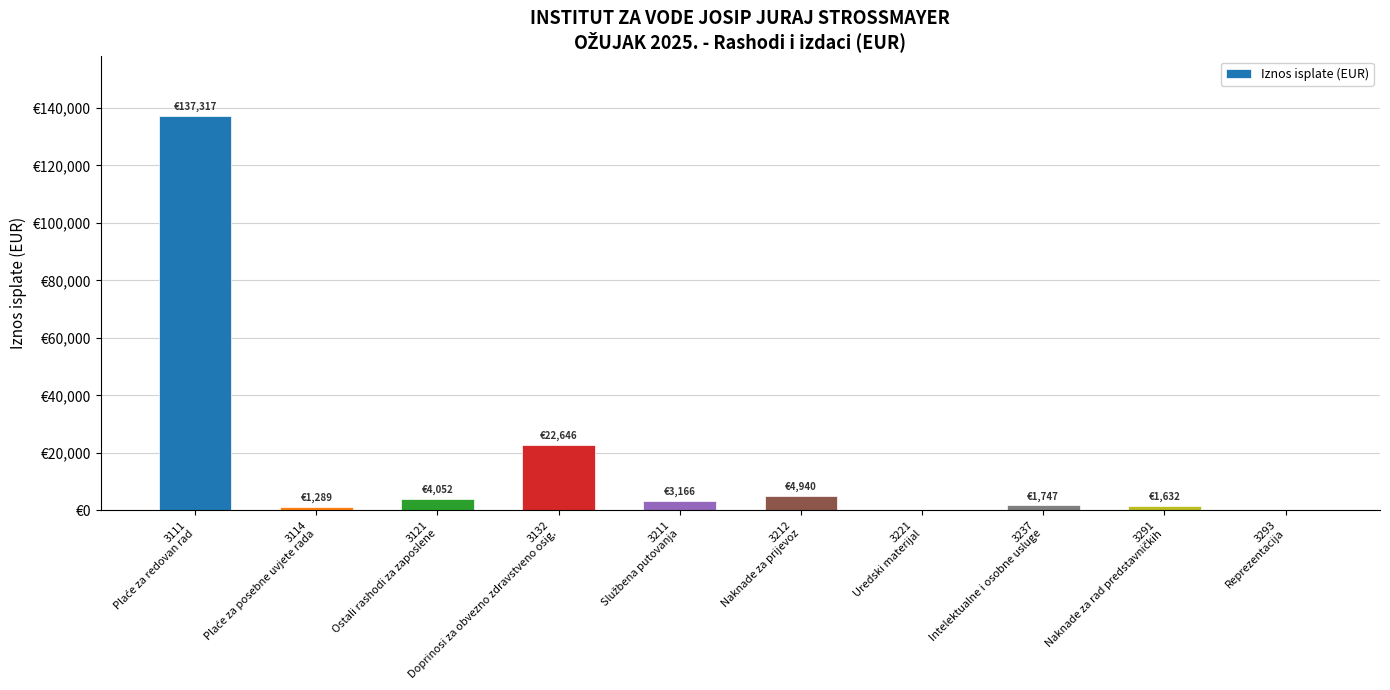

Between 3221
Uredski materijal and 3111
Plaće za redovan rad, which is larger?

3111
Plaće za redovan rad